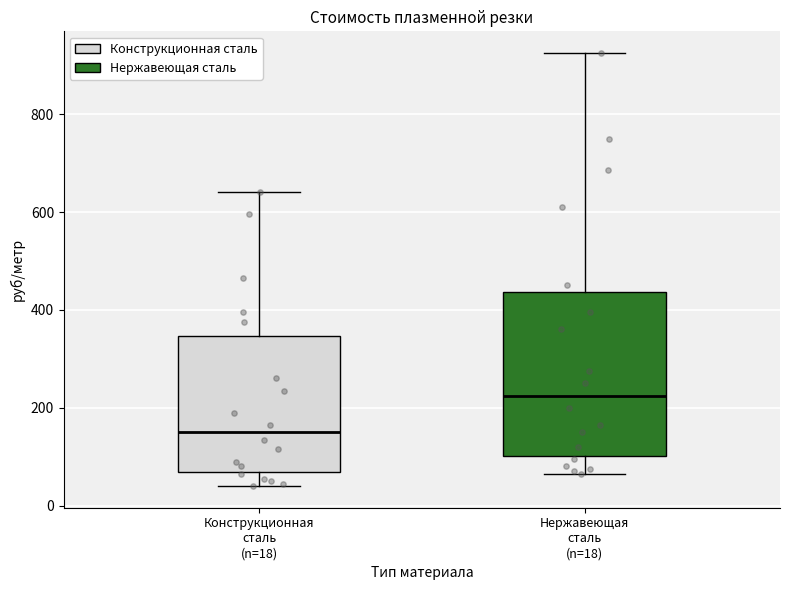

Reading left to right, transcribe this box plot: for each box, give where its median line is, the range the box spans, and where its two whiskers end, as read against the y-axis. The values are not printed on the chart, so give them approximately, as read against the axis.

Конструкционная сталь (n=18): median 160, box 60 to 340, whiskers 40 to 640
Нержавеющая сталь (n=18): median 220, box 100 to 440, whiskers 60 to 920